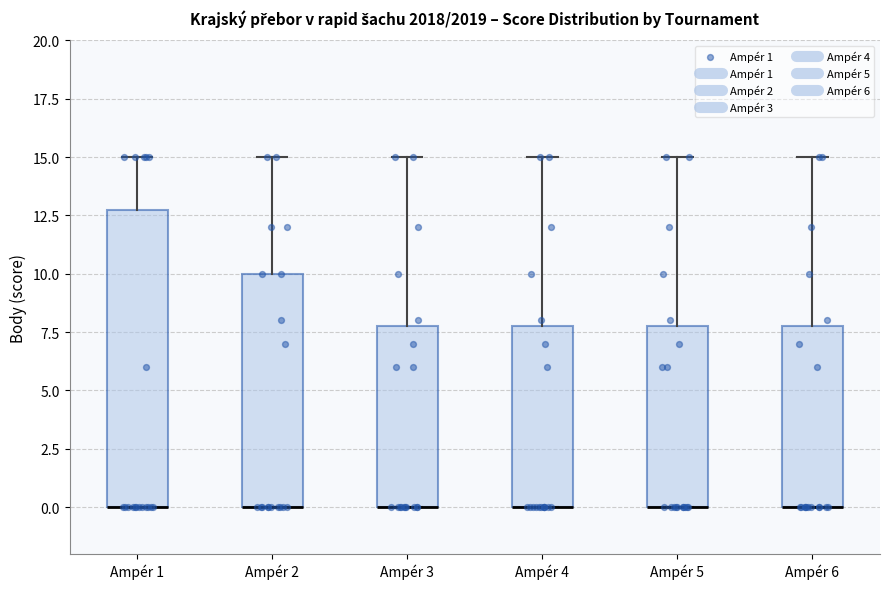

Comparing the boxes themselves (not the whiskers), which one is the tallest?

Ampér 1